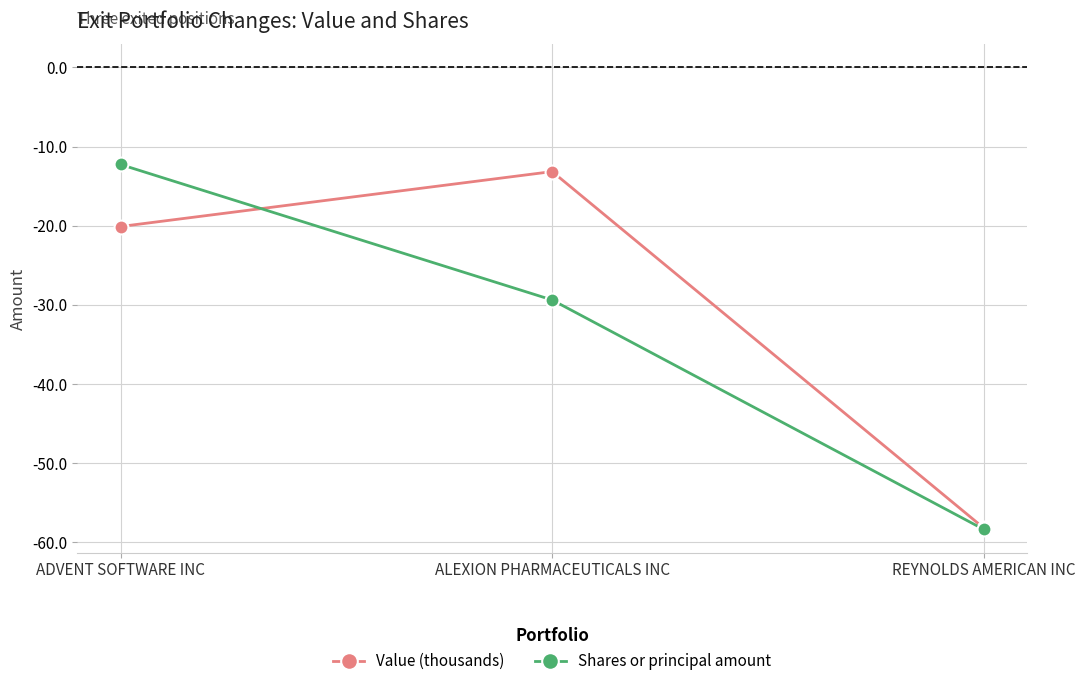

What is the difference between the highest and lowest values at ALEXION PHARMACEUTICALS INC?

16.2